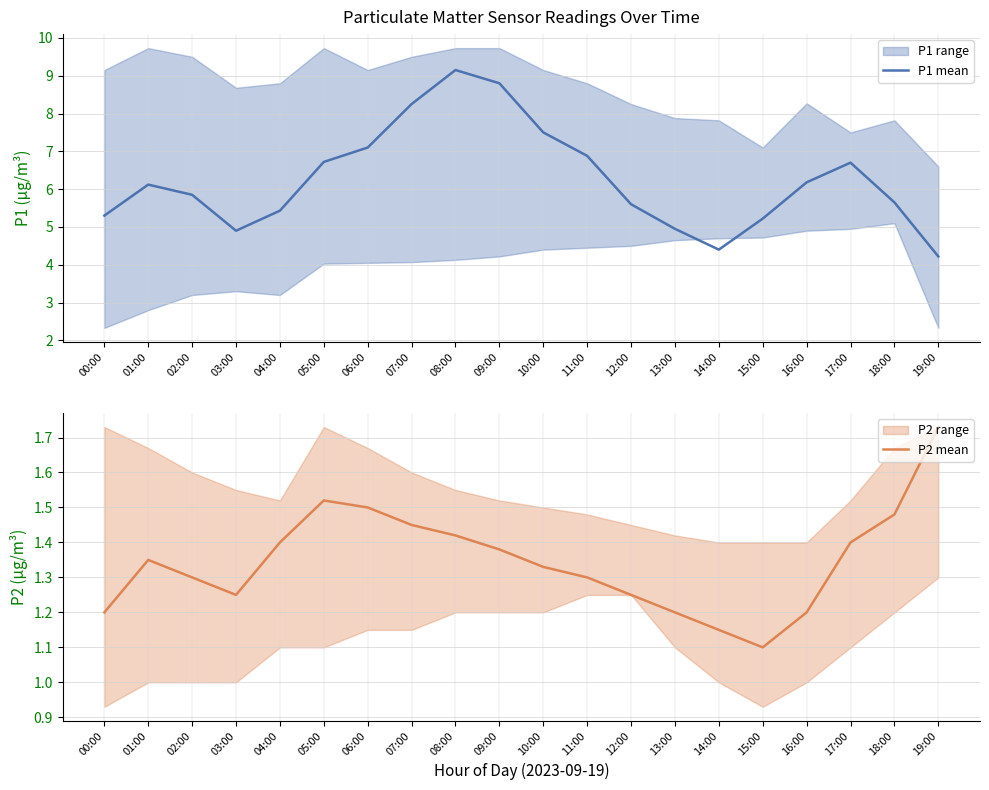

List the series in order of their peak value, highest first.

P1 mean, P2 mean